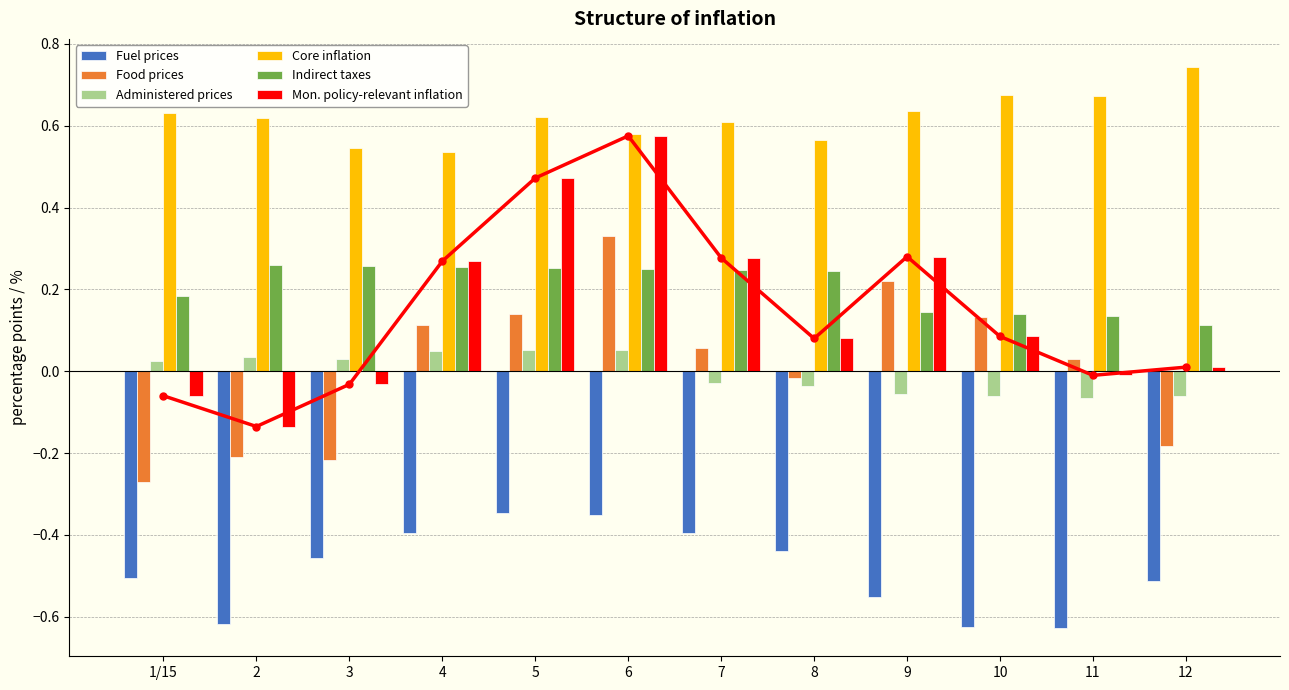

What is the difference between the maximum and minimum values in the Indirect taxes series?

0.1